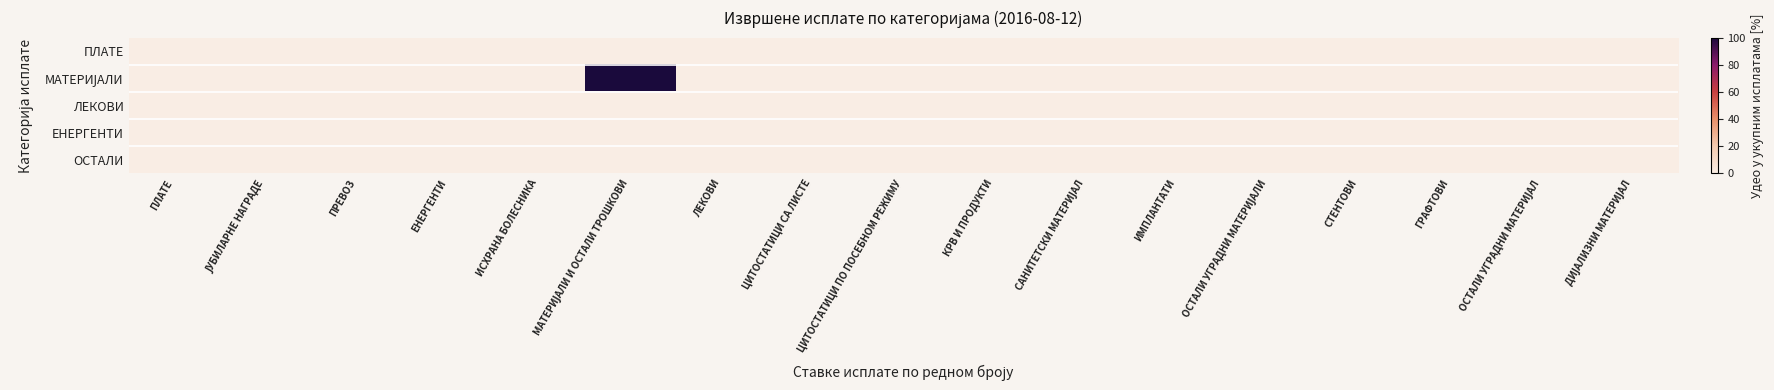

Which series has the widest spread of values?

МАТЕРИЈАЛИ